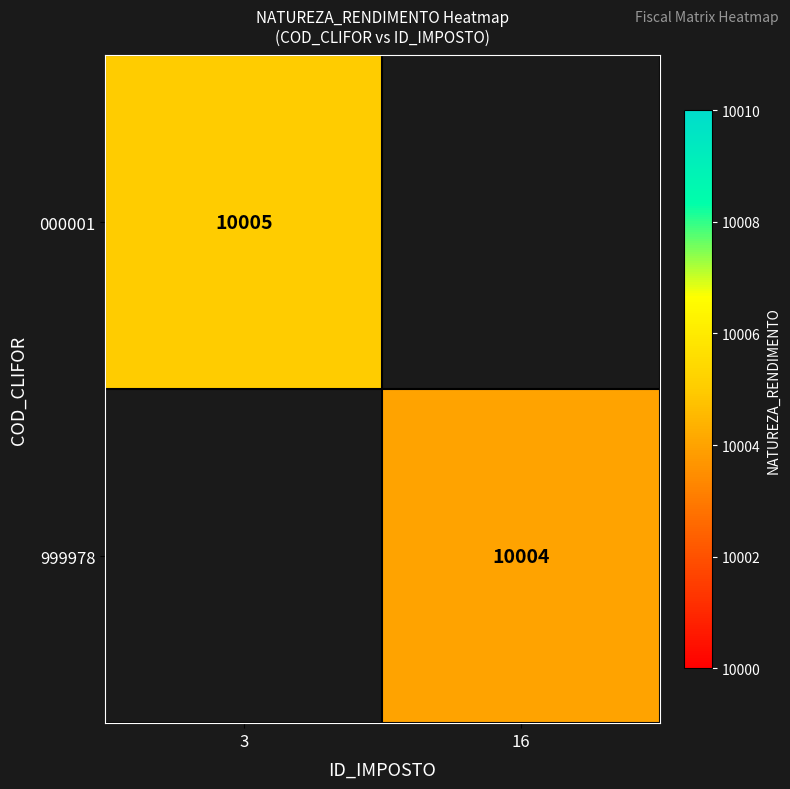

The value of 999978 at 16 is 10004. True or false?

True